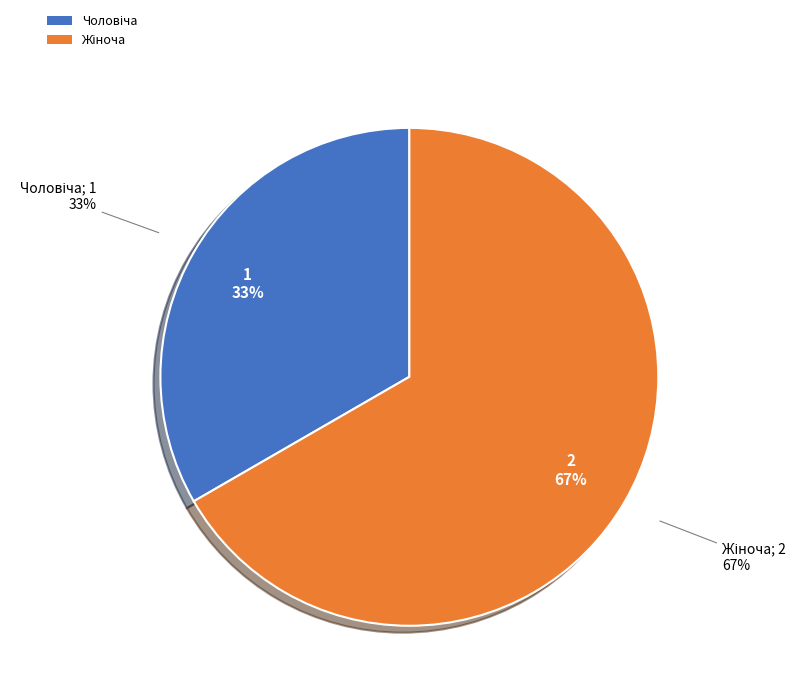

To the nearest percent, what is the difference between the Жіноча and Чоловіча slice percentages?

33%